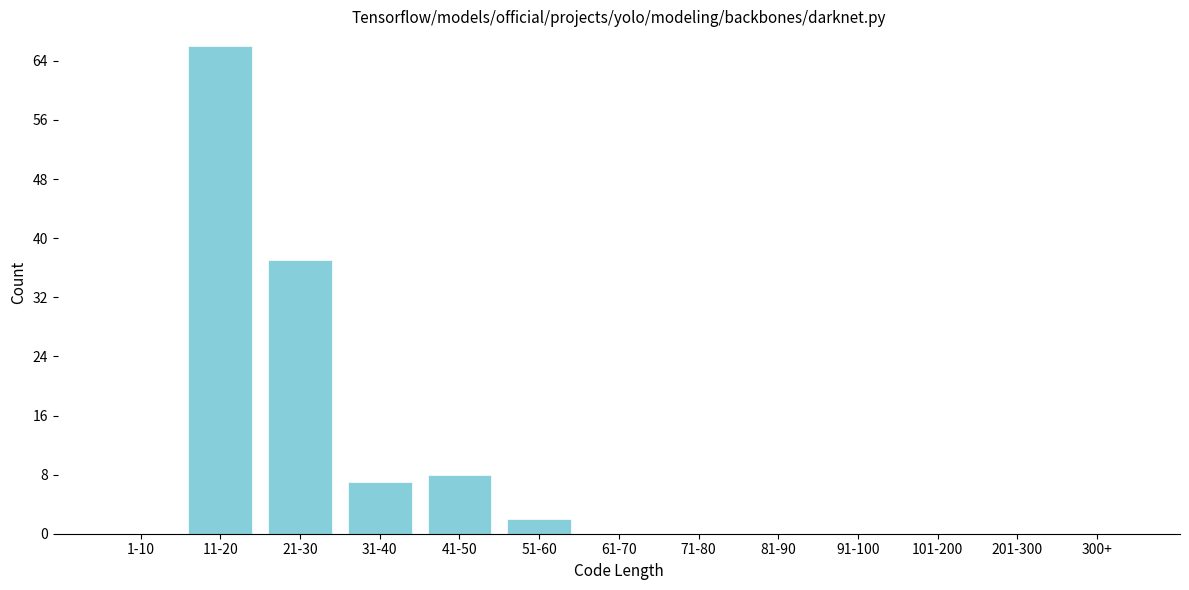

Reading left to right, list all the values displayed in this chart.

1-10=0	11-20=66	21-30=37	31-40=7	41-50=8	51-60=2	61-70=0	71-80=0	81-90=0	91-100=0	101-200=0	201-300=0	300+=0